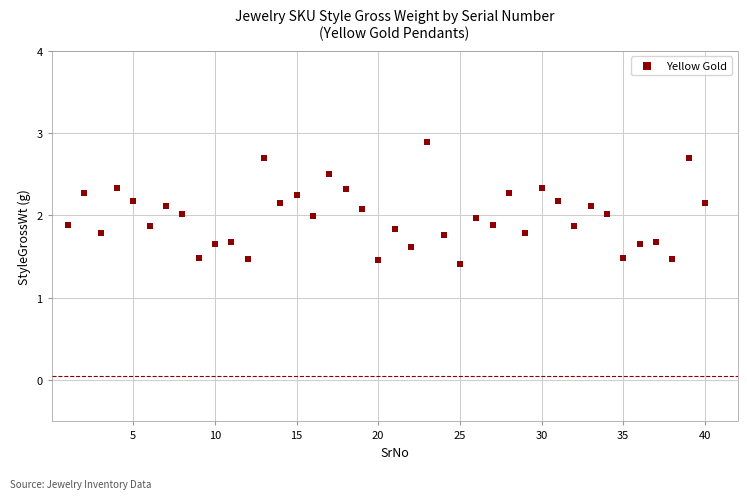

What is the range of Y values (max minus min)?

1.5